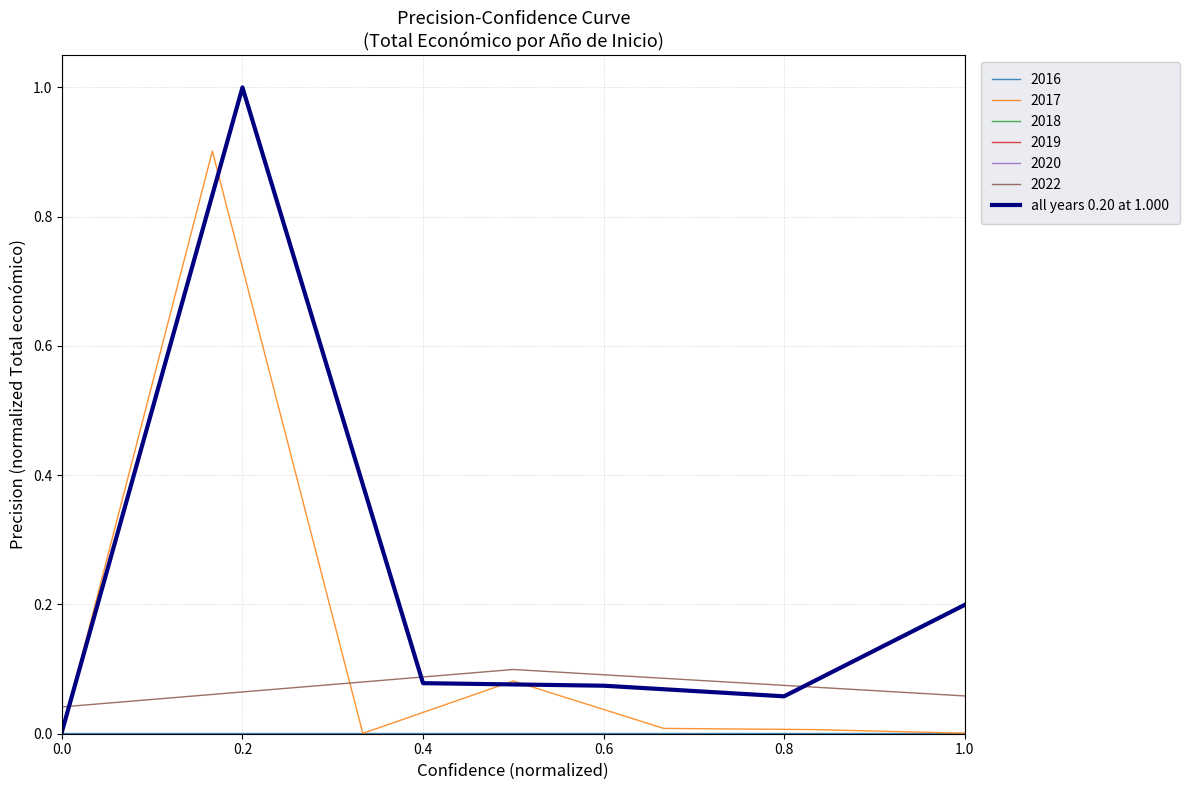

List the labels in order of value, smallest first.

0.0, 0.8, 0.6, 0.4, 1.0, 0.2